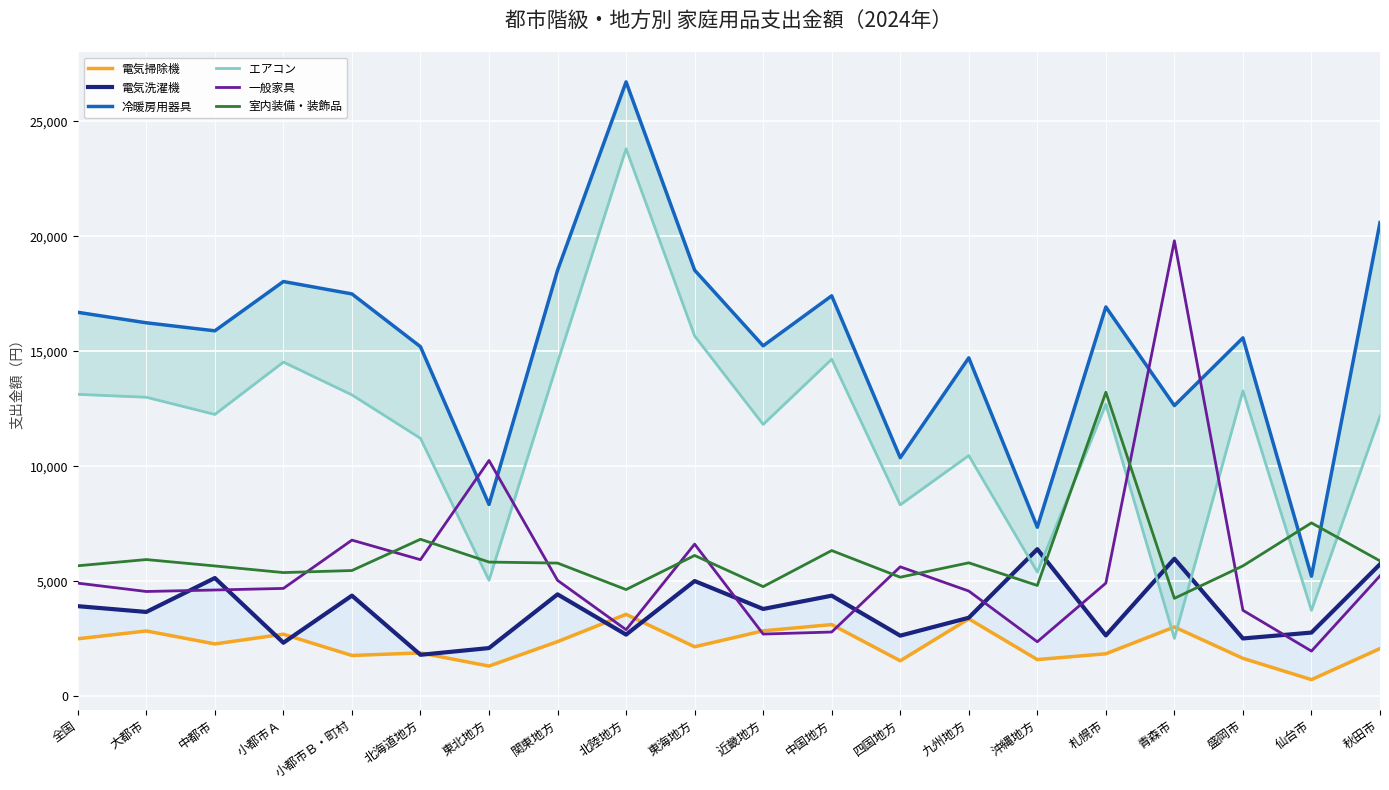

True or false: 室内装備・装飾品 has more than 1 interior local peaks.

True